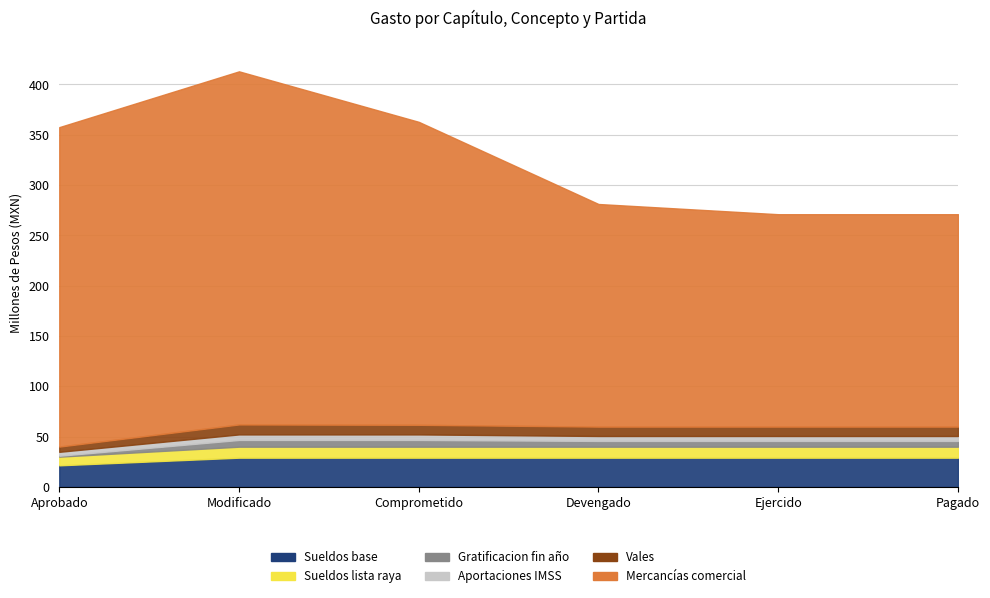

Is the value of Gratificacion fin año at Ejercido greater than the value of Sueldos base at Pagado?

No